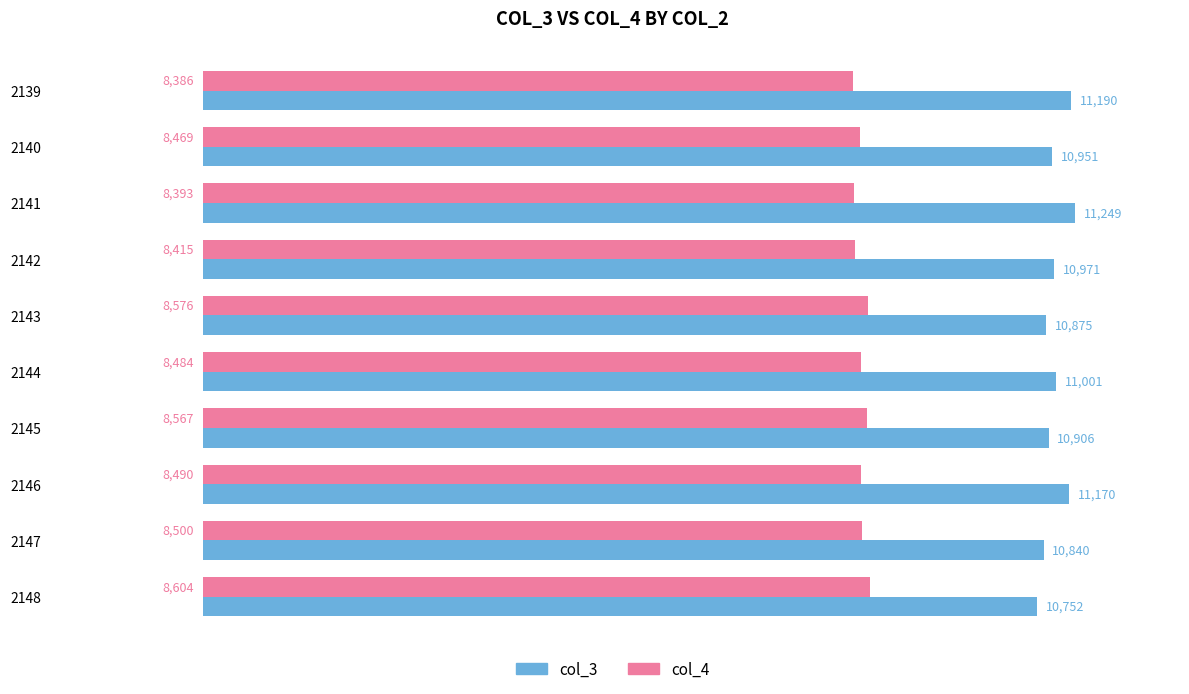

Which series has the largest total across all categories?

col_3